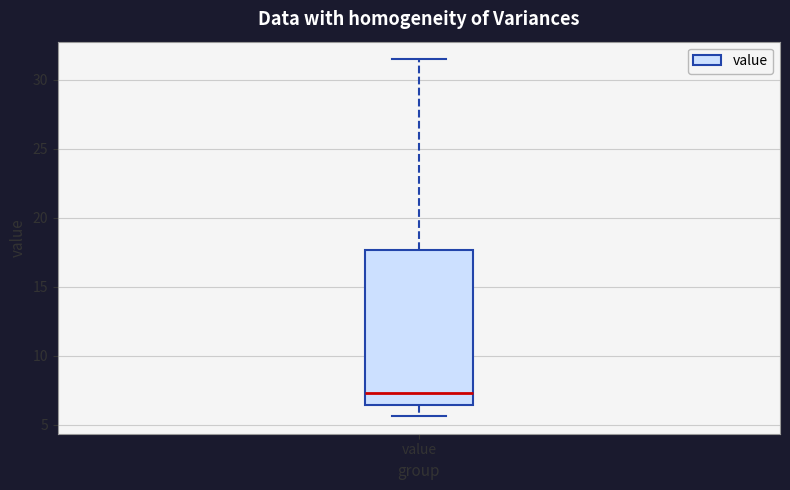

Transcribe this box plot: give where the median line is, the range the box spans, and where the two whiskers end, as read against the y-axis. The values are not printed on the chart, so give them approximately, as read against the axis.

median 7.5, box 6.5 to 17.5, whiskers 5.5 to 31.5